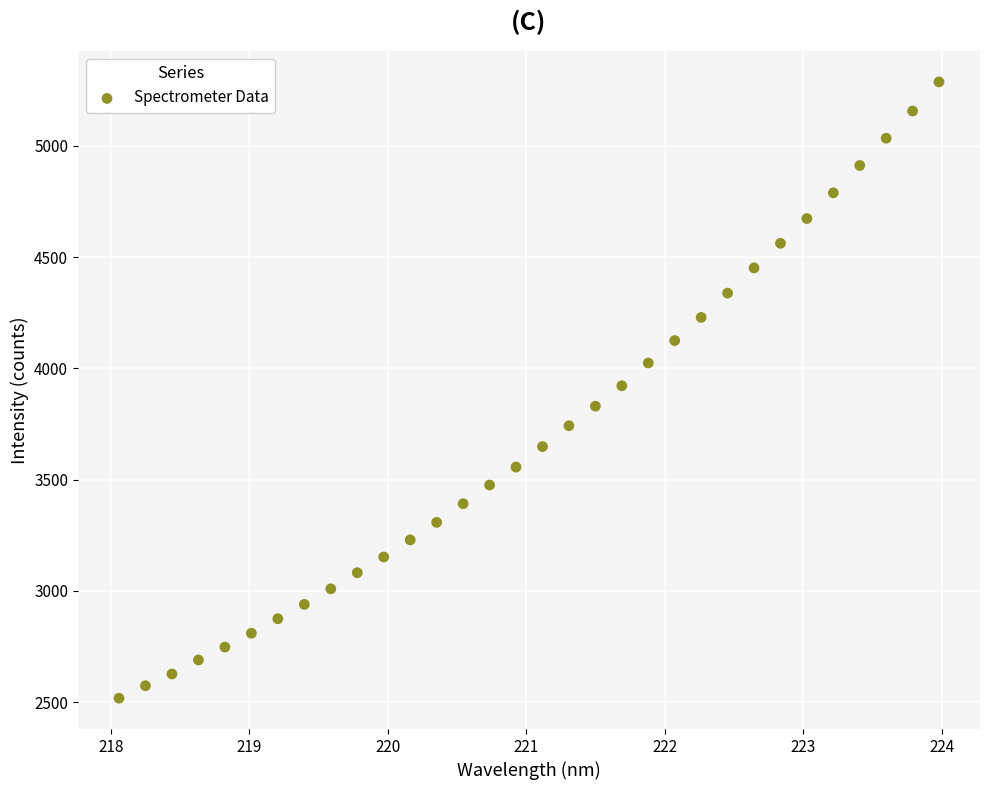

What is the range of Y values (max minus min)?

2770.8